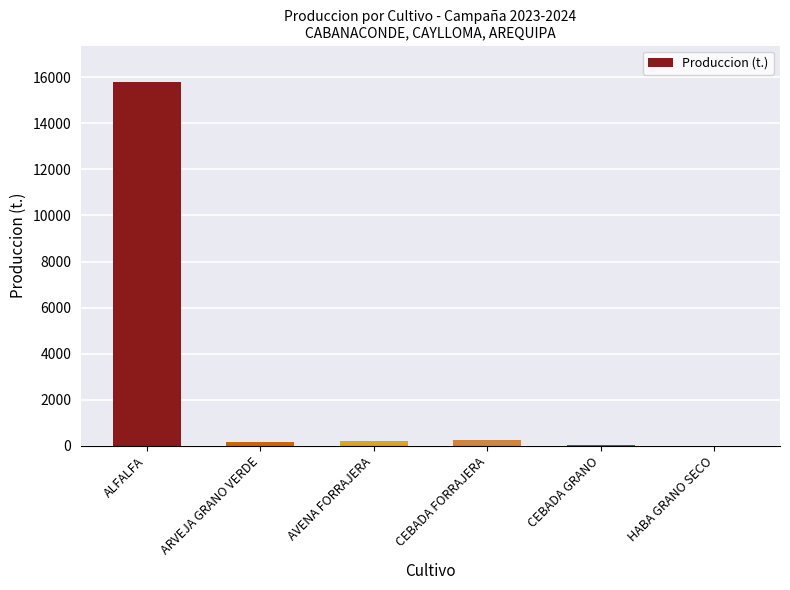

What is the sum of all values?

16473.7